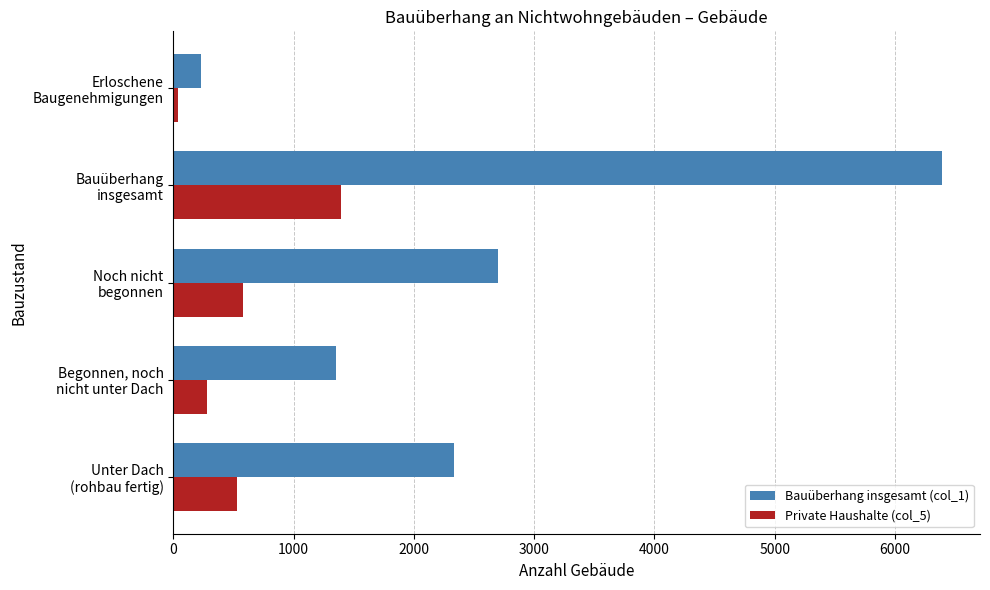

Which series has the largest range (max minus min)?

Bauüberhang insgesamt (col_1)